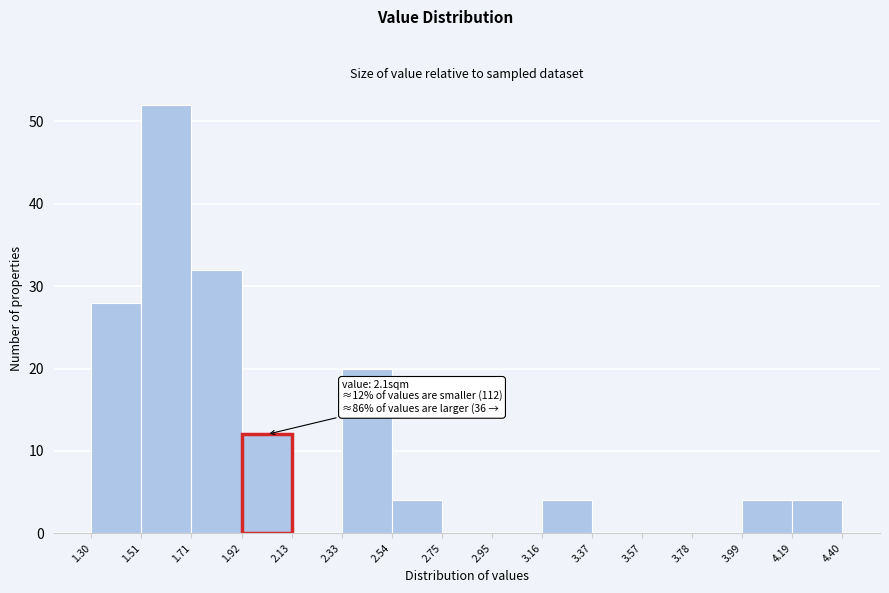

Which range on the x-axis has the tallest bar?

1.51 to 1.71